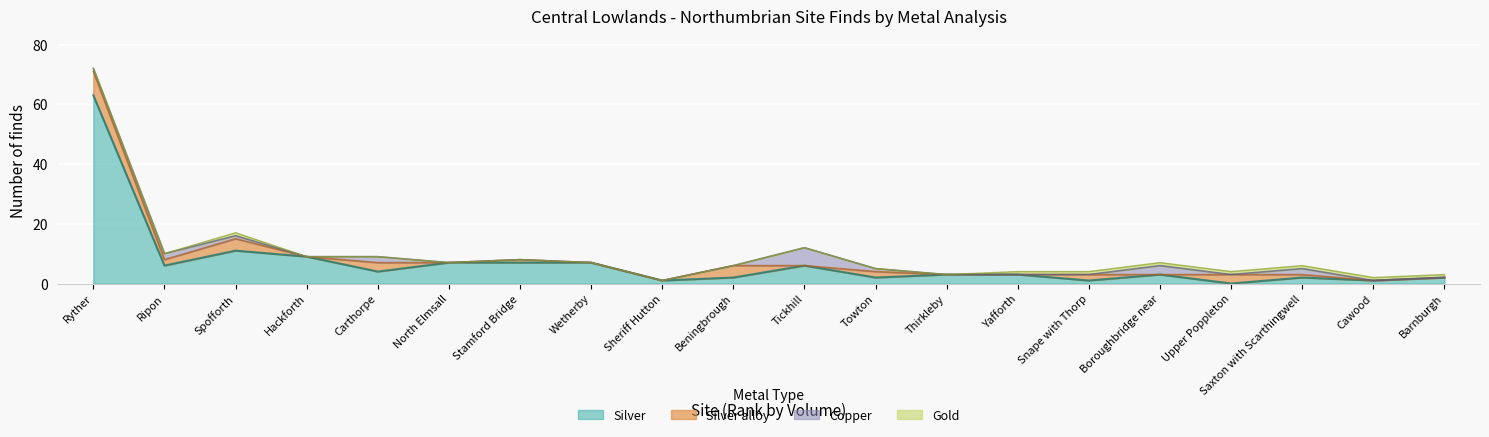

What is the difference between the Gold values at North Elmsall and Upper Poppleton?

1